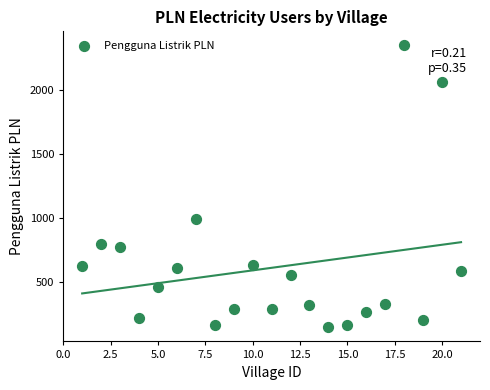

What Y value in the scatter plot is closest to 1247?

993